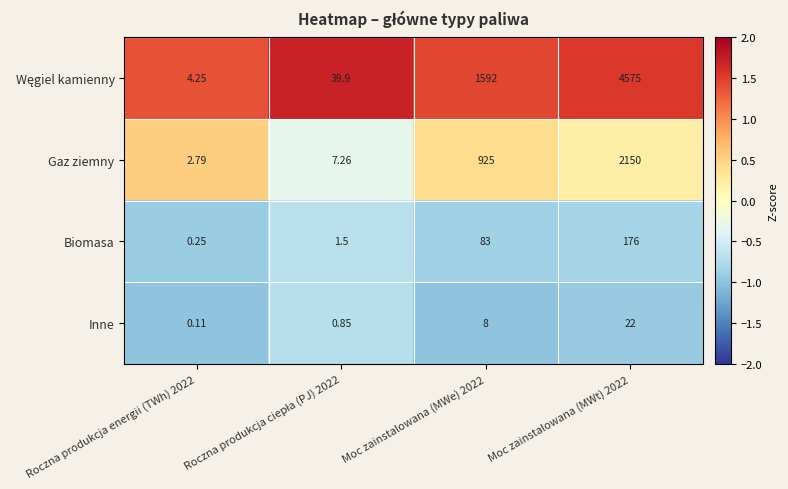

What is the greatest value displayed?

4575.0